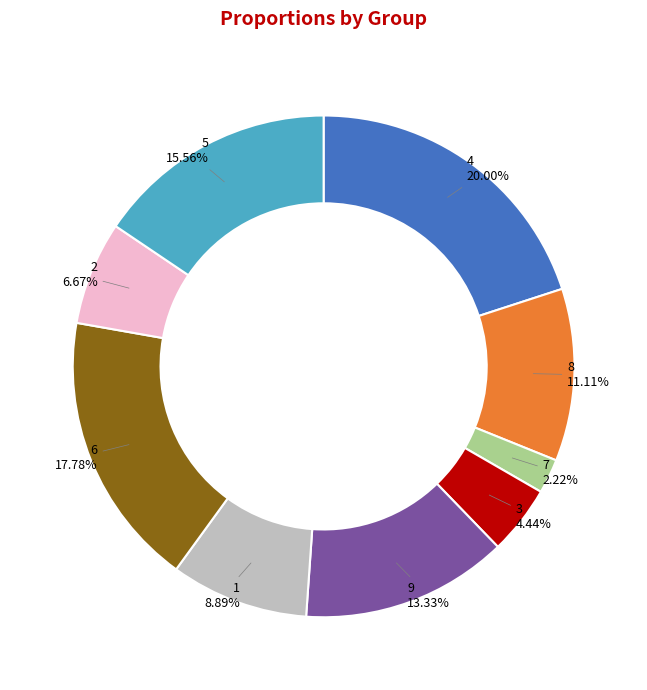

Which slice is the smallest?

7